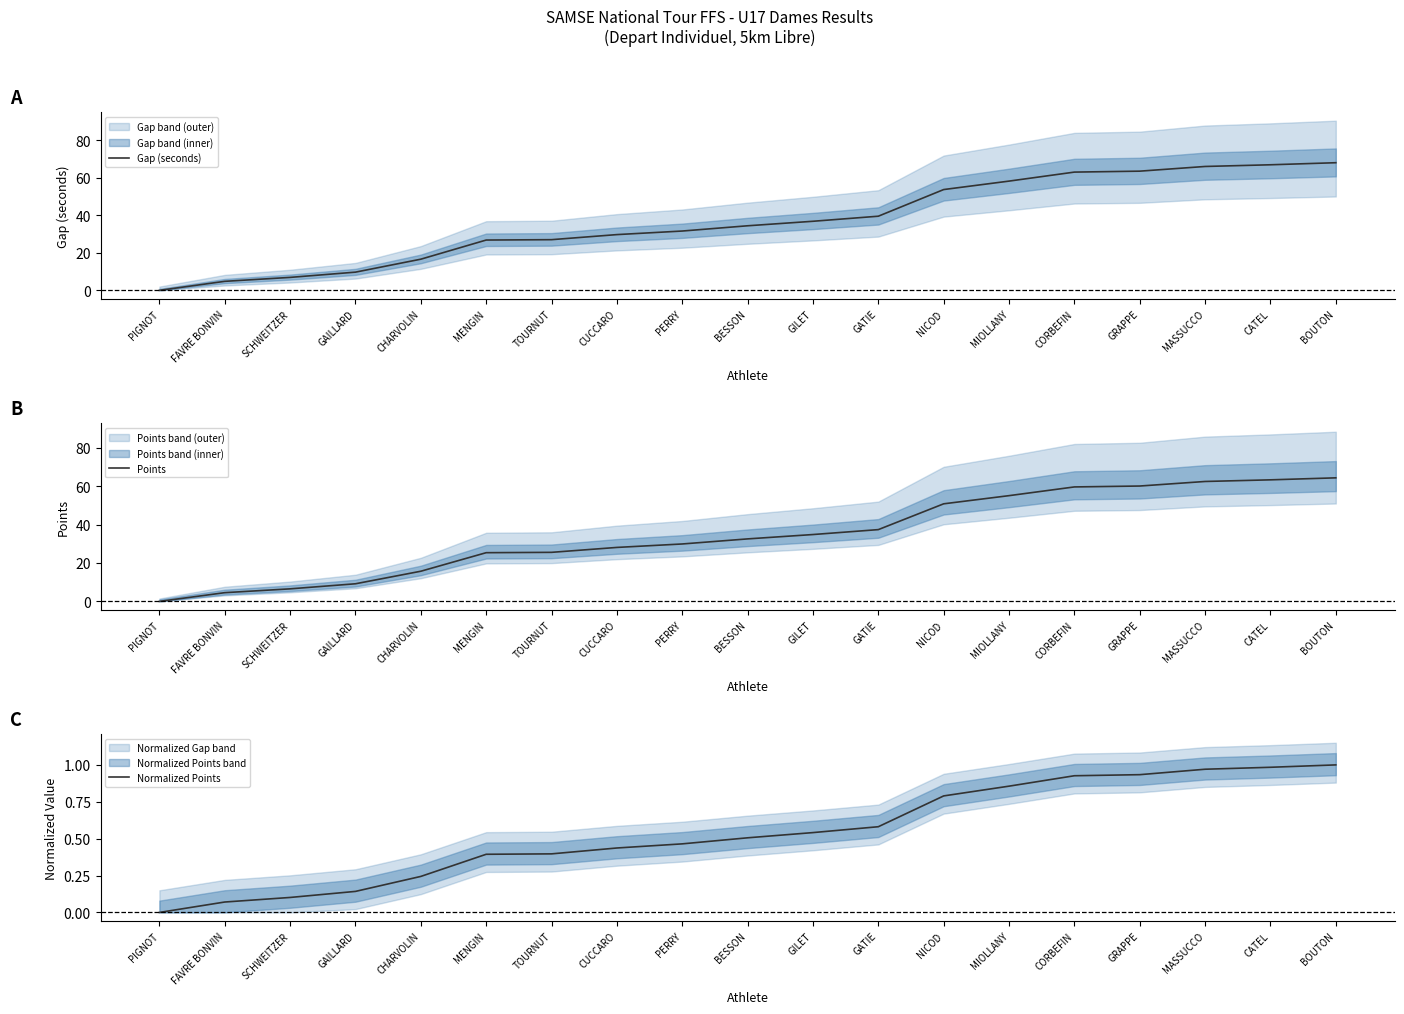

List the series in order of their peak value, highest first.

Gap (seconds), Points, Normalized Points